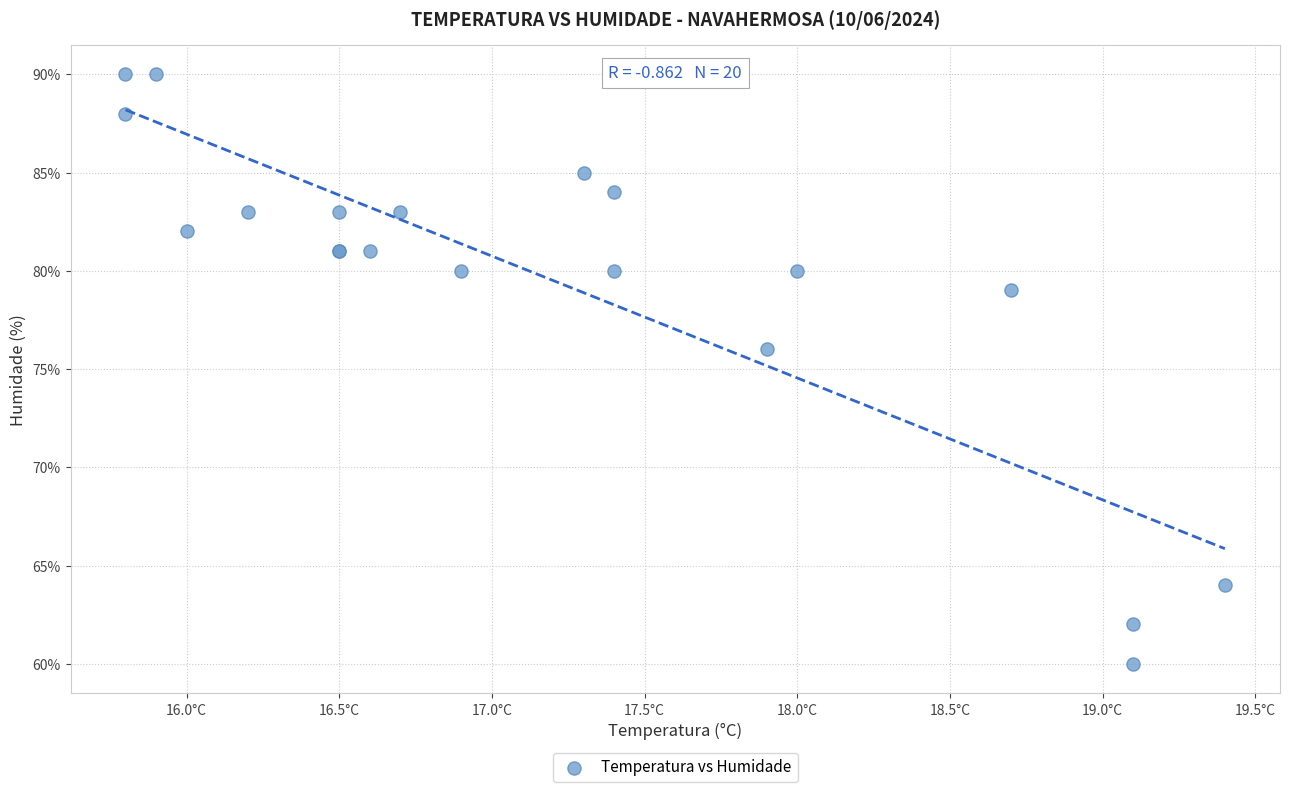

What Y value in the scatter plot is closest to 75?

76